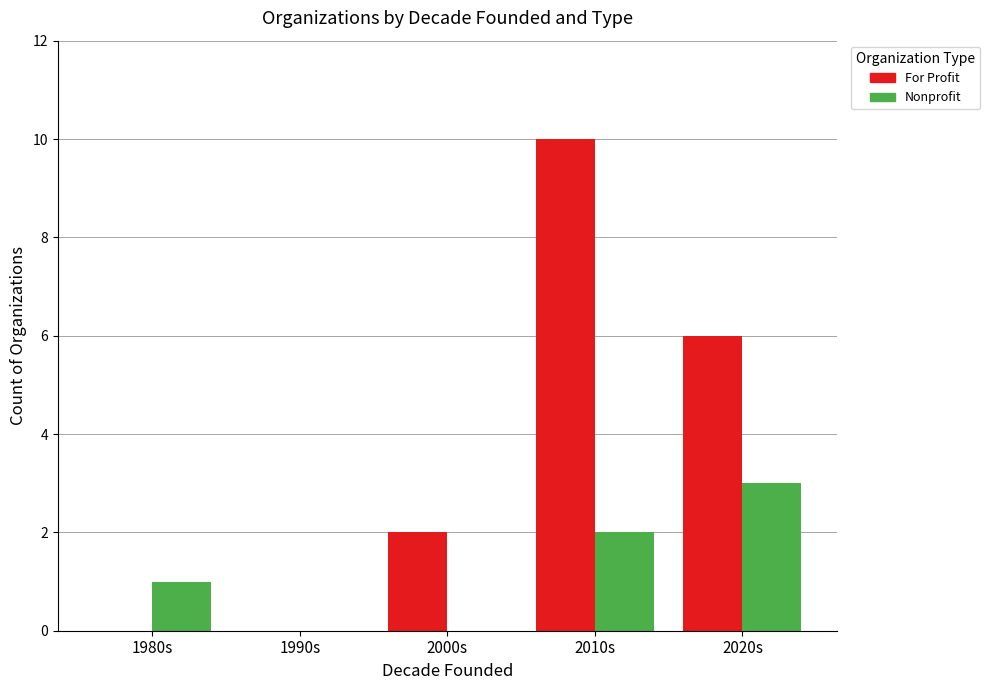

Does the chart contain stacked bars?

No